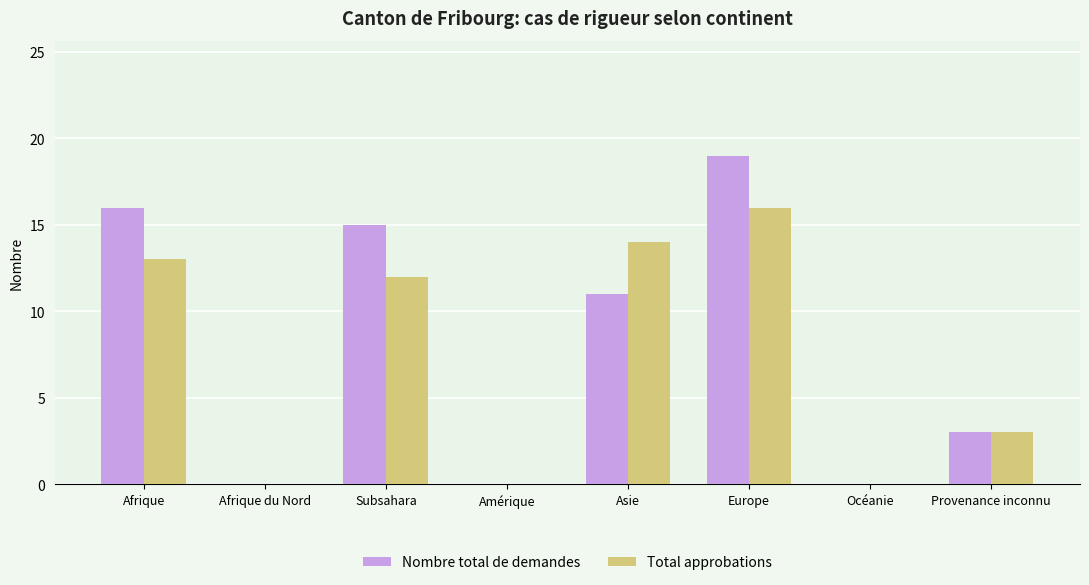

Reading left to right, extract all data points from this chart.

Nombre total de demandes: 16	0	15	0	11	19	0	3
Total approbations: 13	0	12	0	14	16	0	3